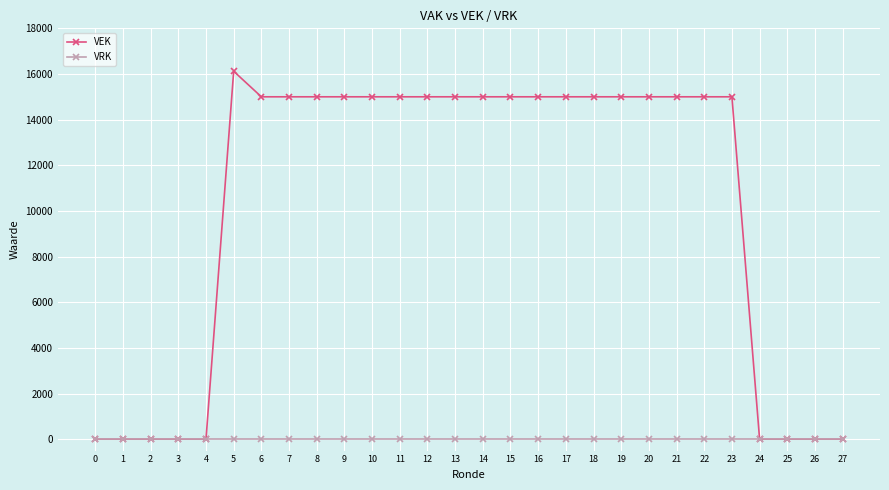

List the series in order of their peak value, lowest first.

VRK, VEK